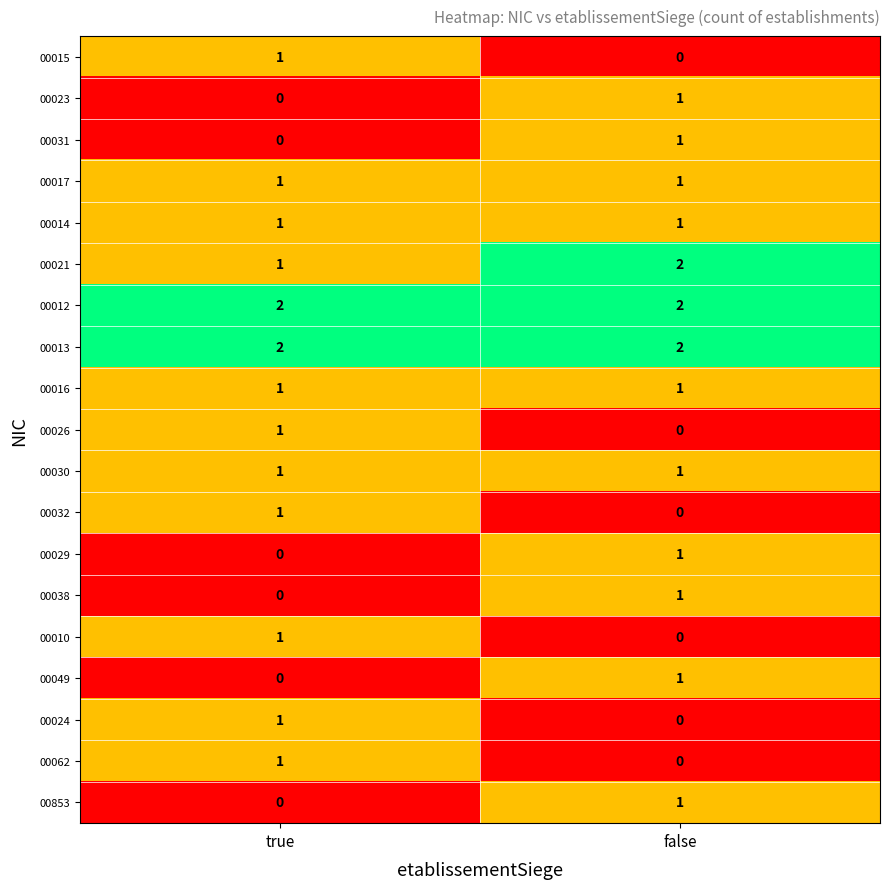

Where is 00049 nearest to the value 0?

true